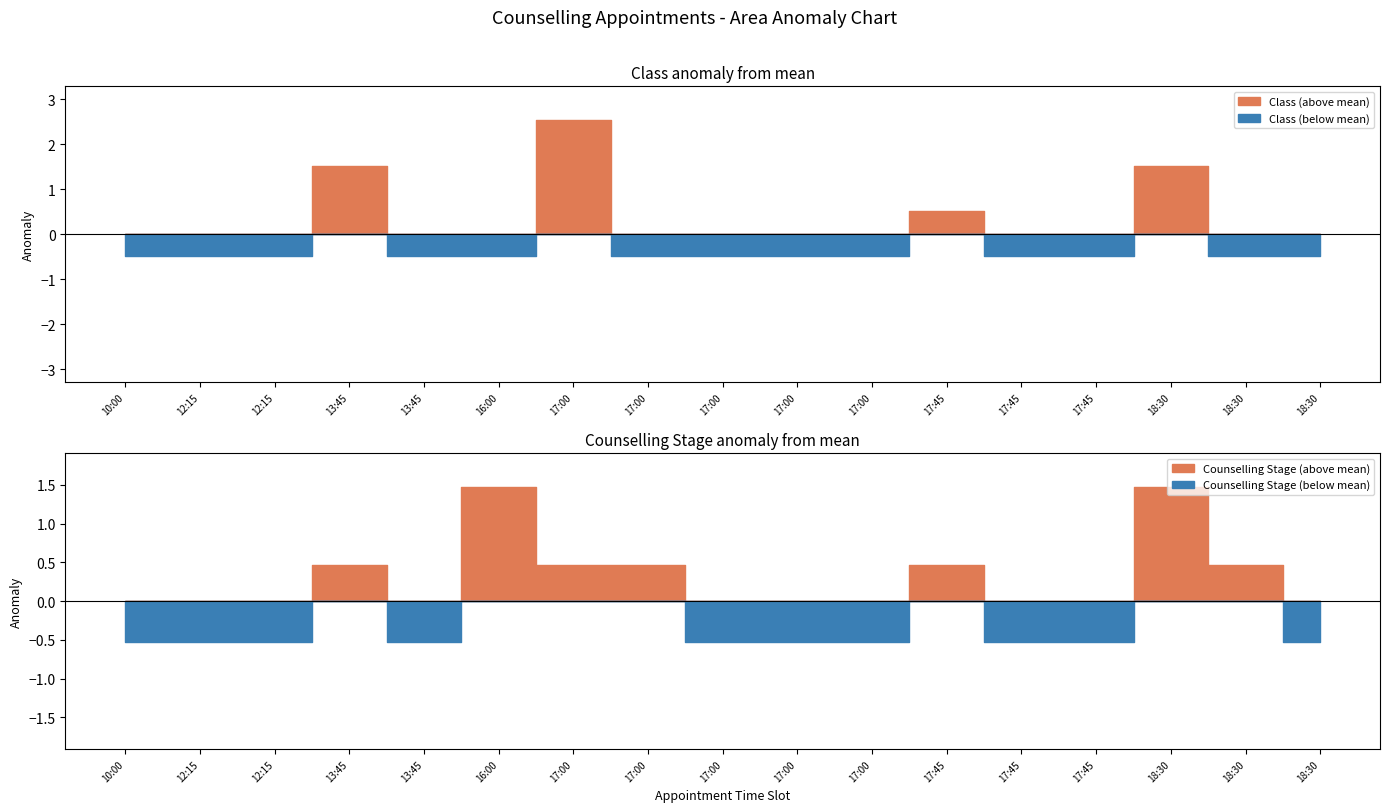

At which category is the sum across all series the highest?

17:00